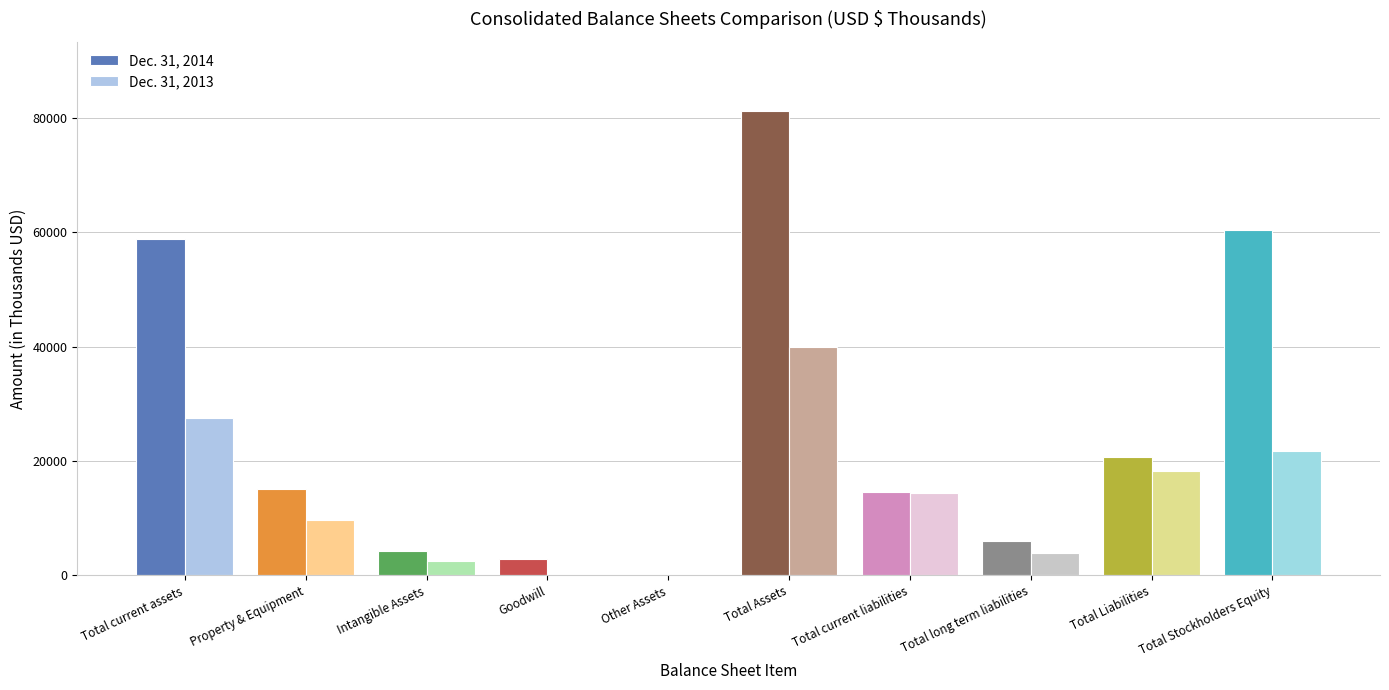

Is the value of Dec. 31, 2013 at Goodwill greater than the value of Dec. 31, 2014 at Total current assets?

No